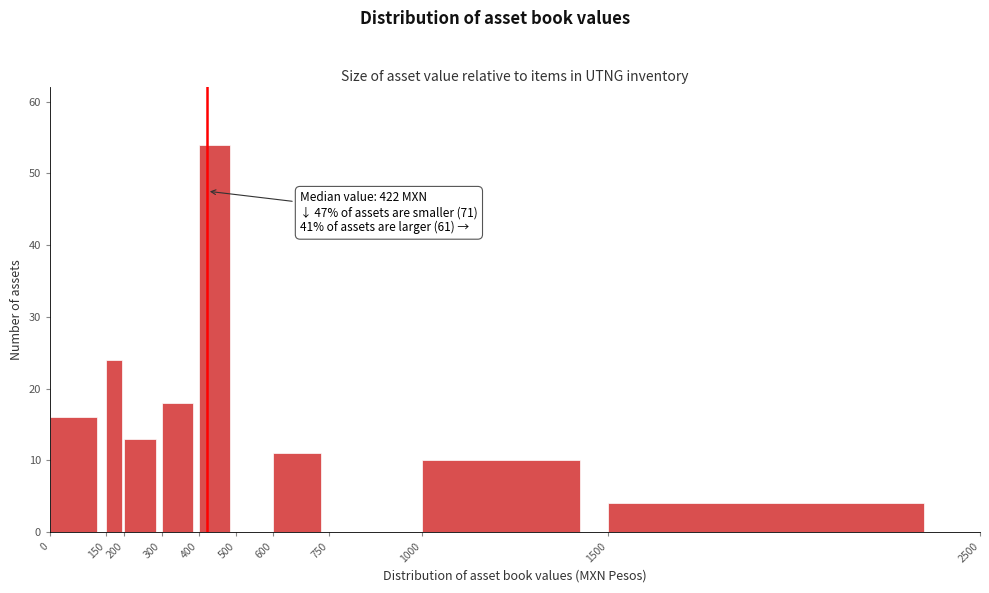

Which range on the x-axis has the tallest bar?

400 to 500